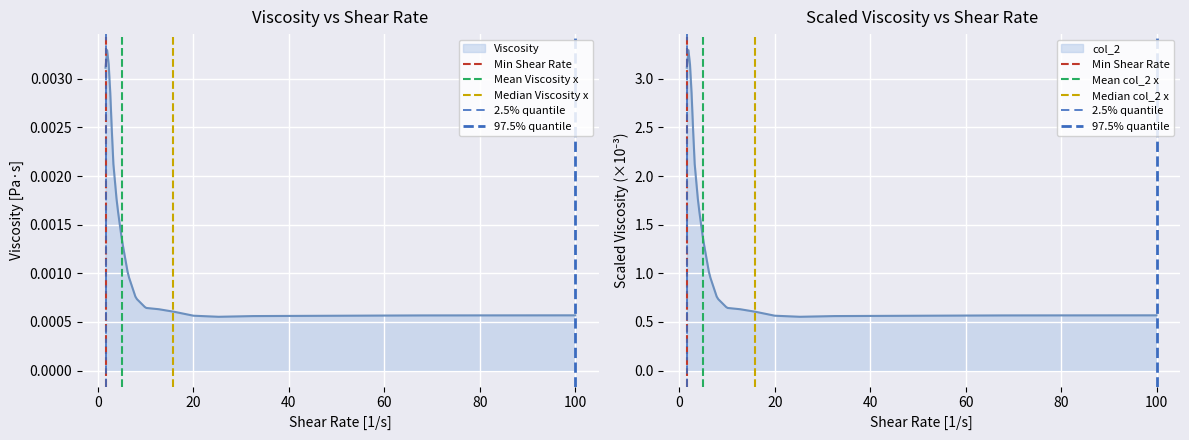

Which series has the largest range (max minus min)?

col_2